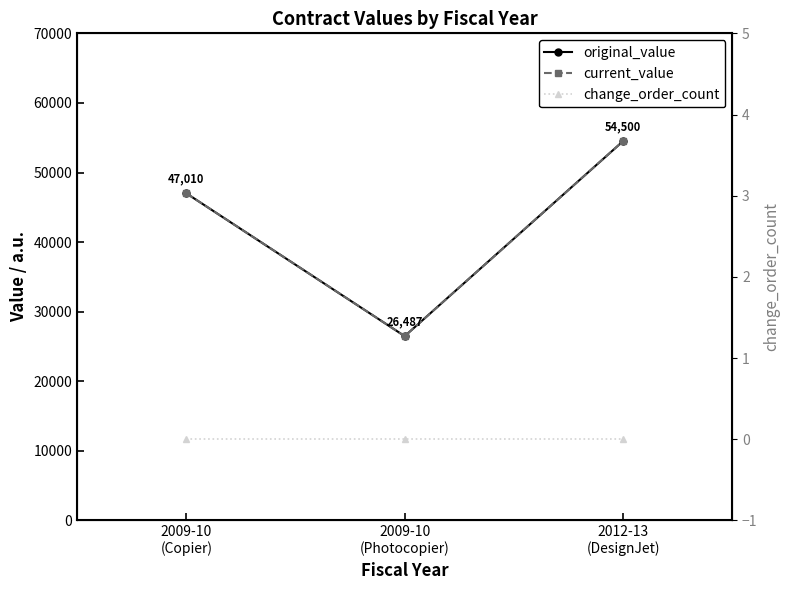

Does the chart display data point markers on the line(s)?

Yes